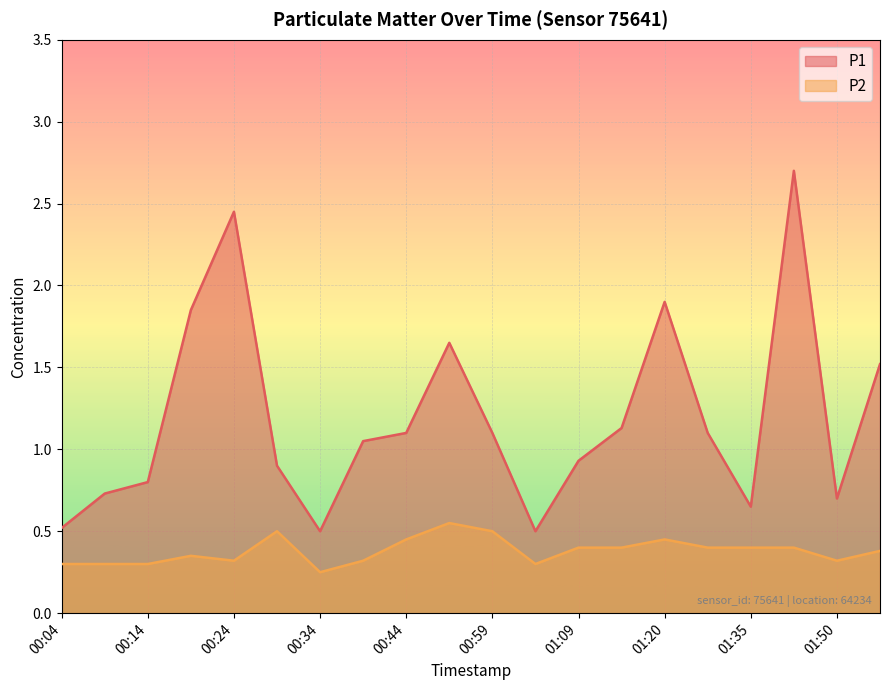

True or false: P1 and P2 cross at least once.

False